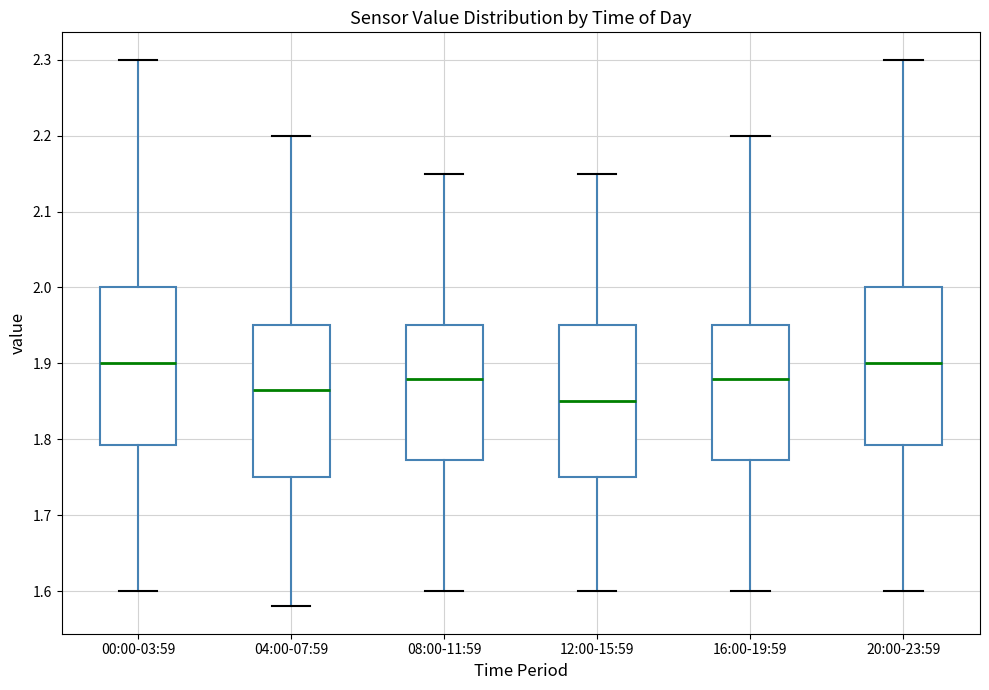

Which box has the lowest median line?

12:00-15:59